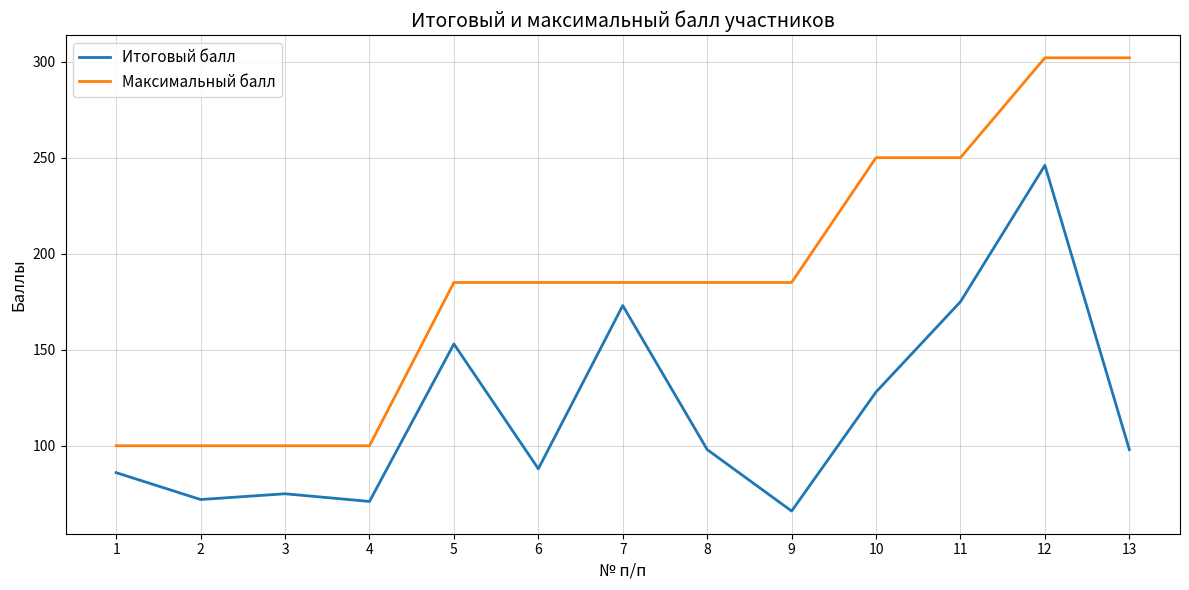

Rank the series by their average value, from lowest to highest.

Итоговый балл, Максимальный балл